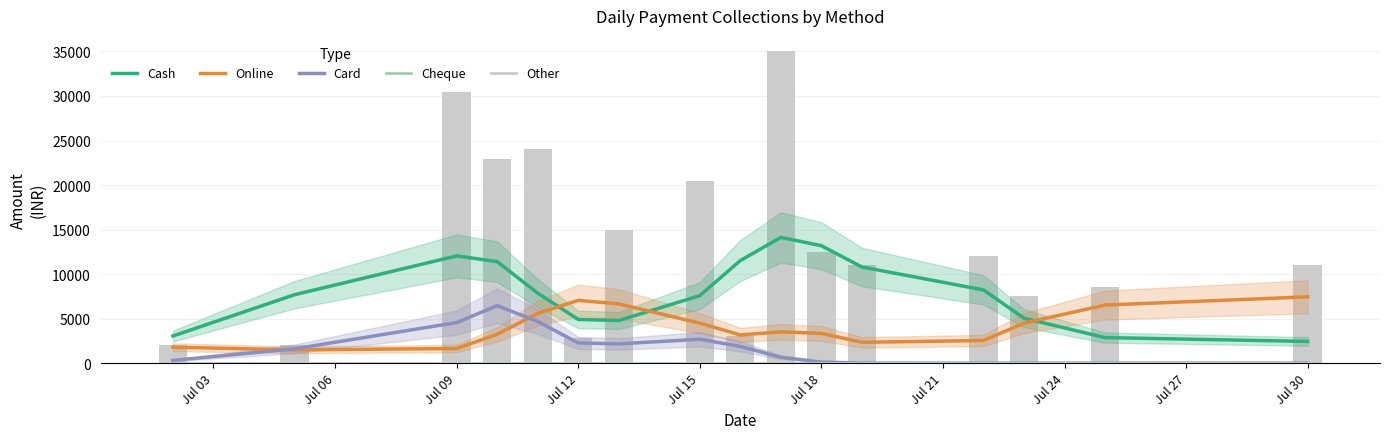

How many groups of bars are there?

16